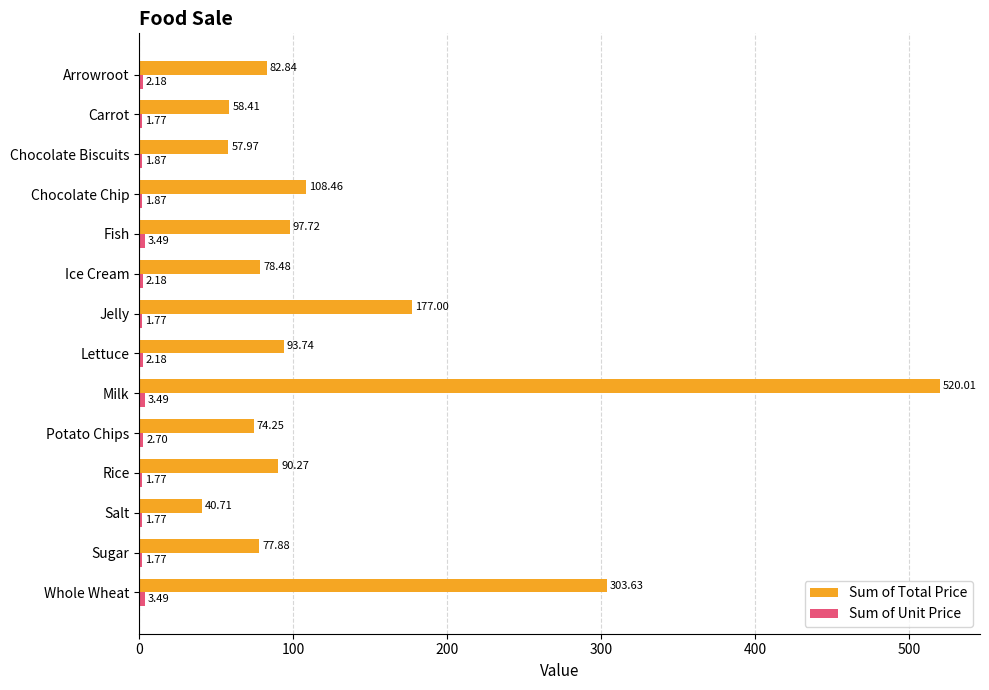

Count the number of data series in this chart.

2